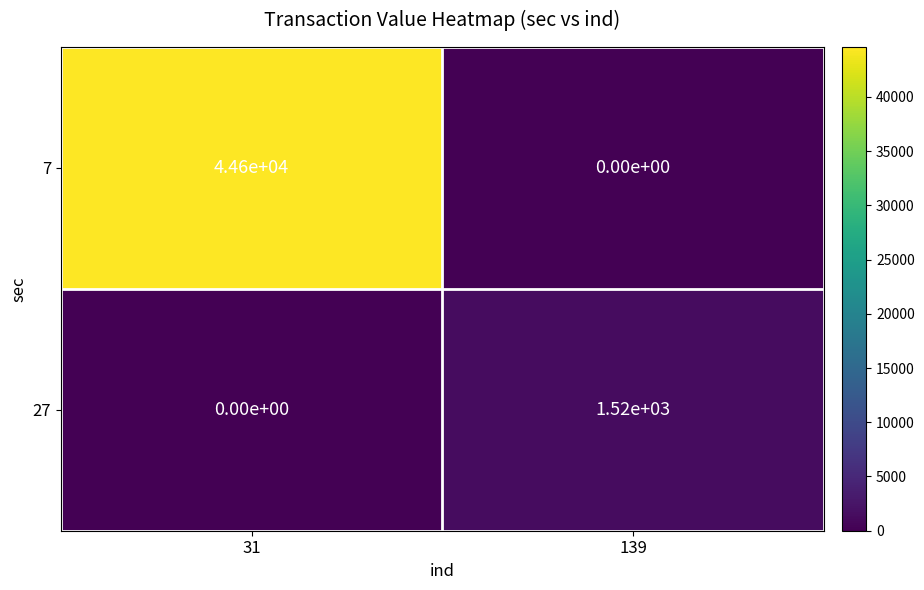

What is the sum of all 7 values?

44600